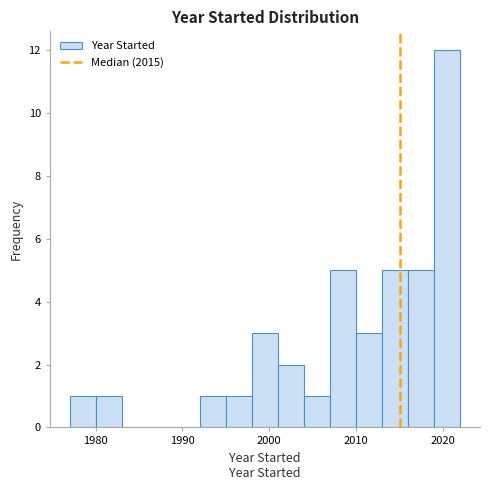

Read against the x-axis, roughly where is the centre of the tallest bar?

2021